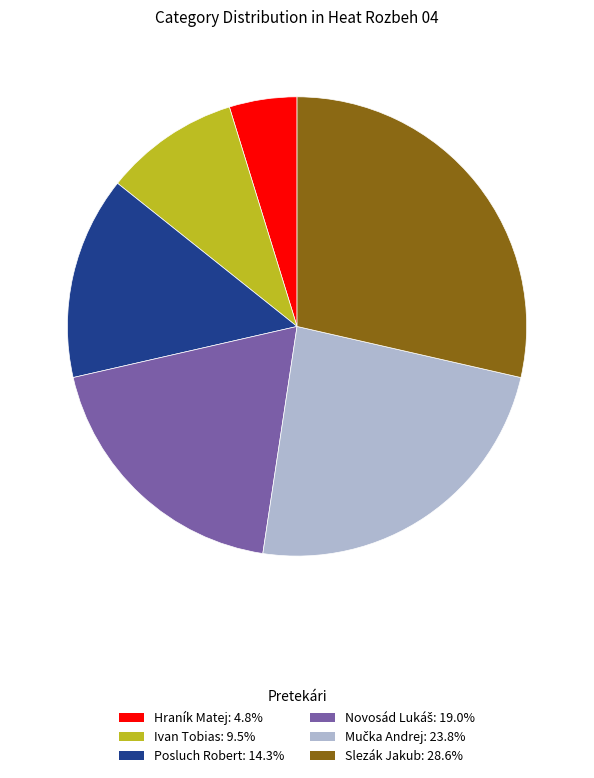

Which has a higher value, Slezák Jakub or Posluch Robert?

Slezák Jakub